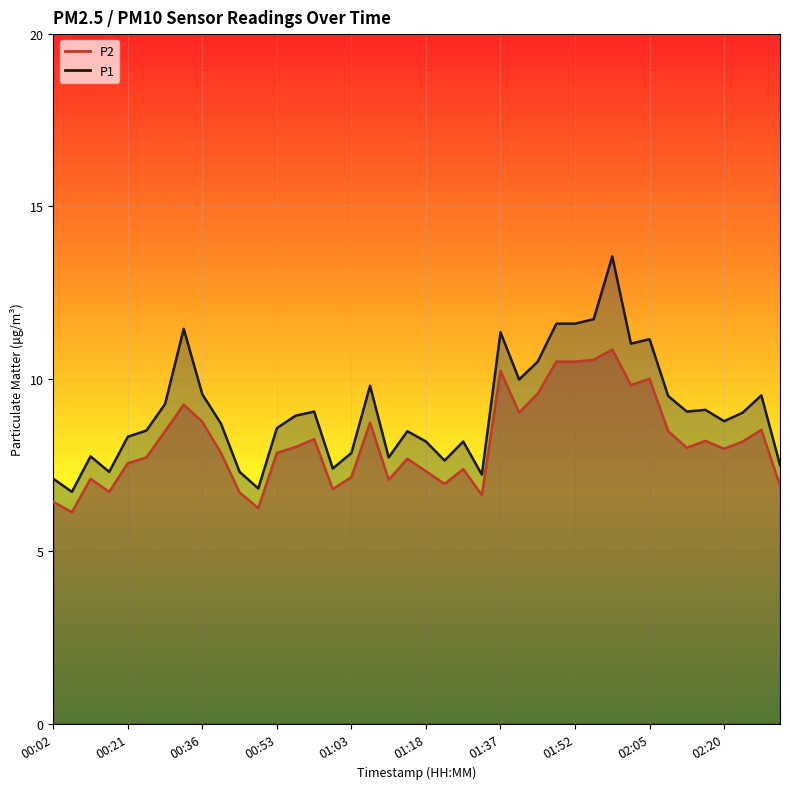

What is the difference between the P1 line values at 38 and 02:20?

0.8